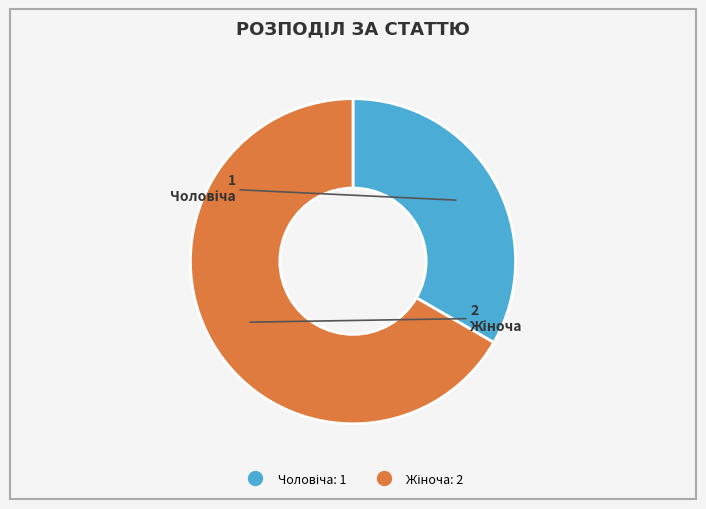

Does any single category account for the majority?

Yes